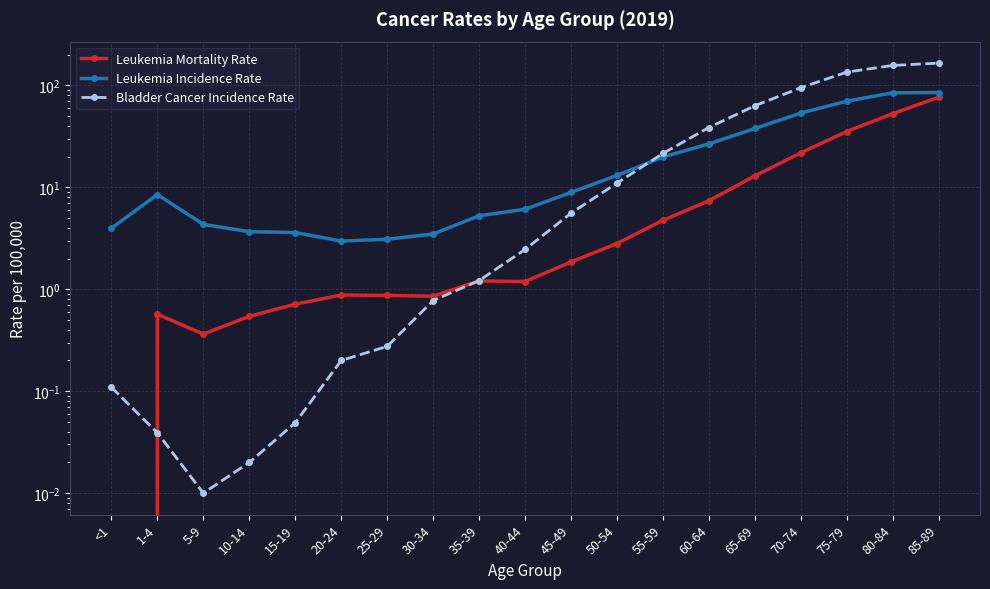

What is the label of the 9th point from the left?

35-39